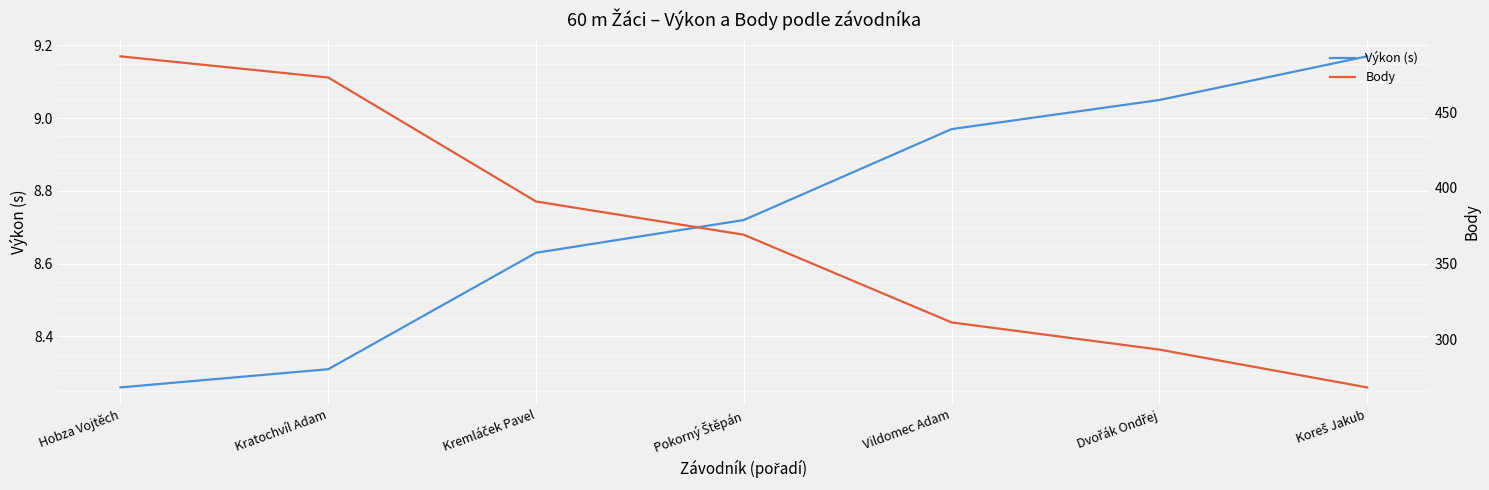

At how many categories does at least one series exceed 238?

7